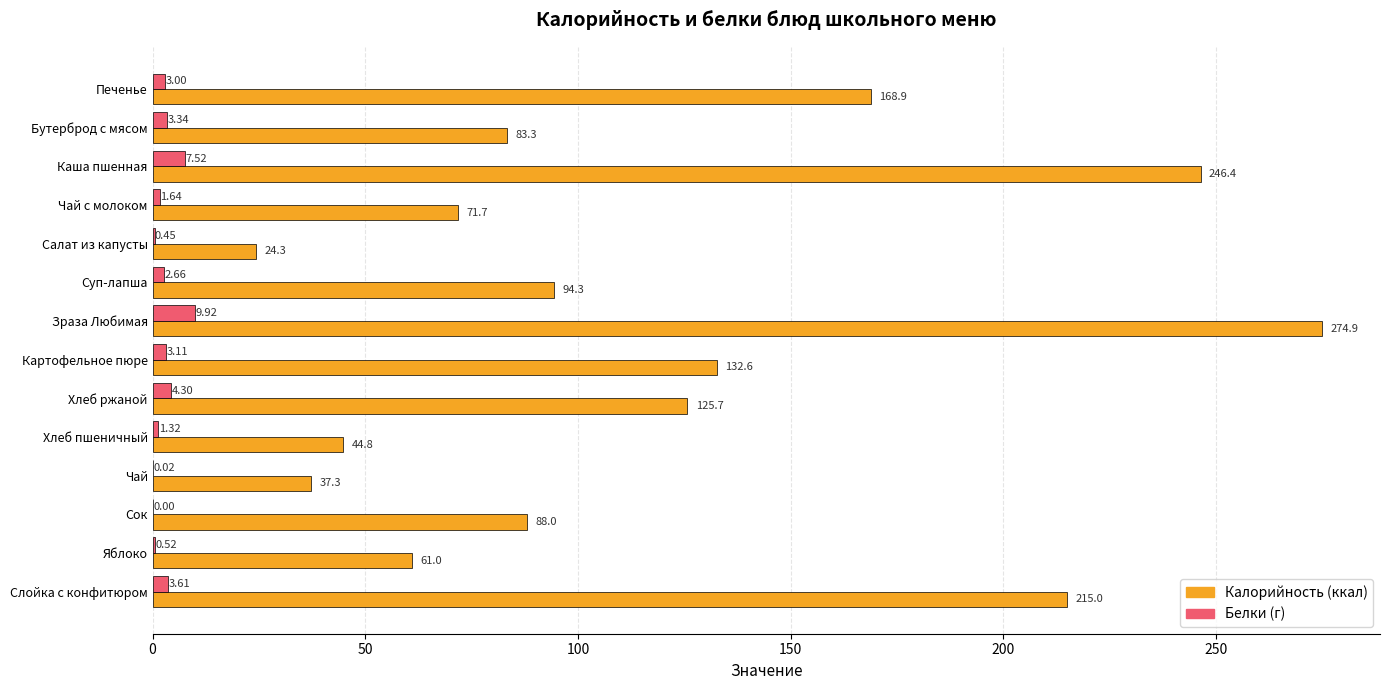

At which category is the sum across all series the highest?

Зраза Любимая